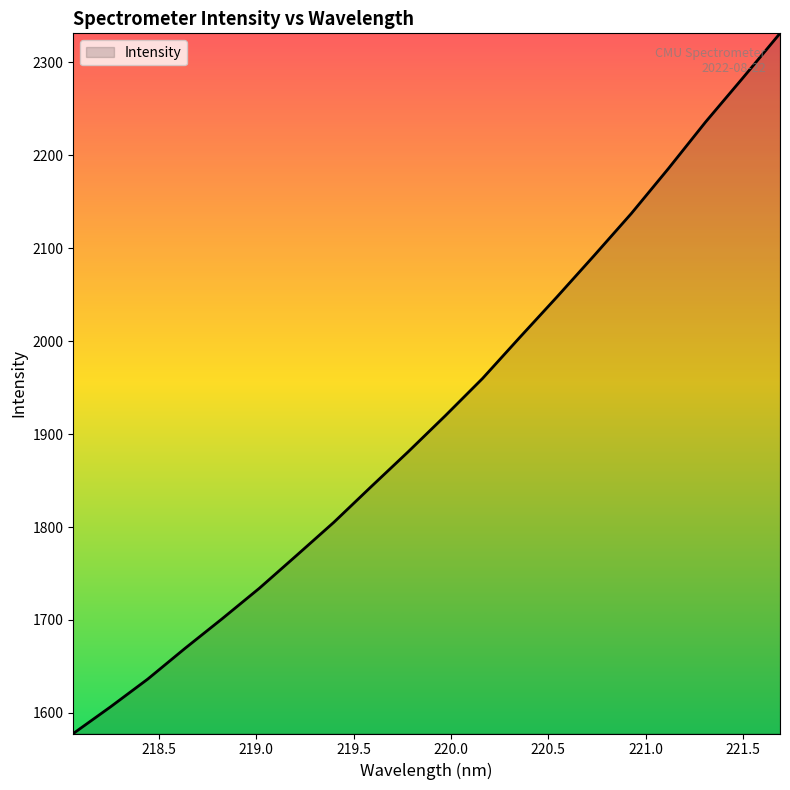

What is the sum of all values?

38419.1